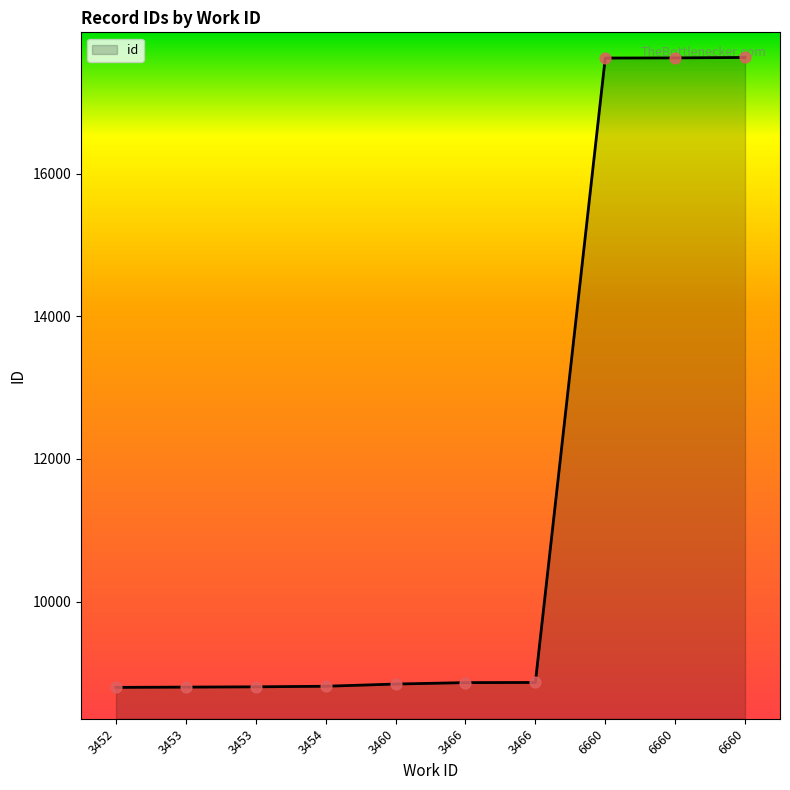

What is the change in value from 3452 to 3466?

+67